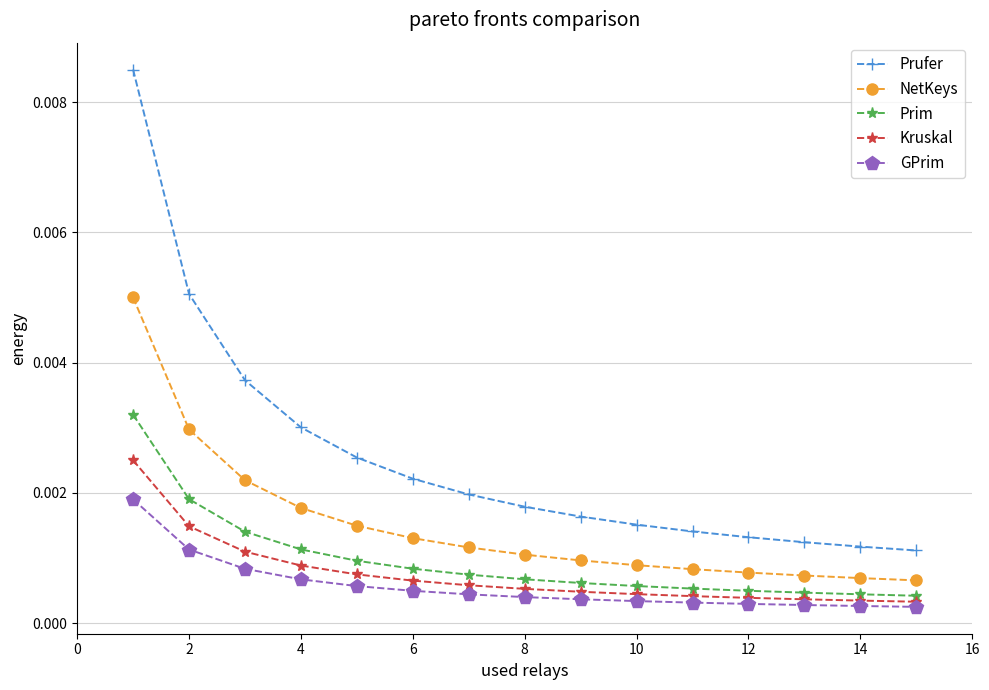

Count the Kruskal values in the range 0 to 1.

15